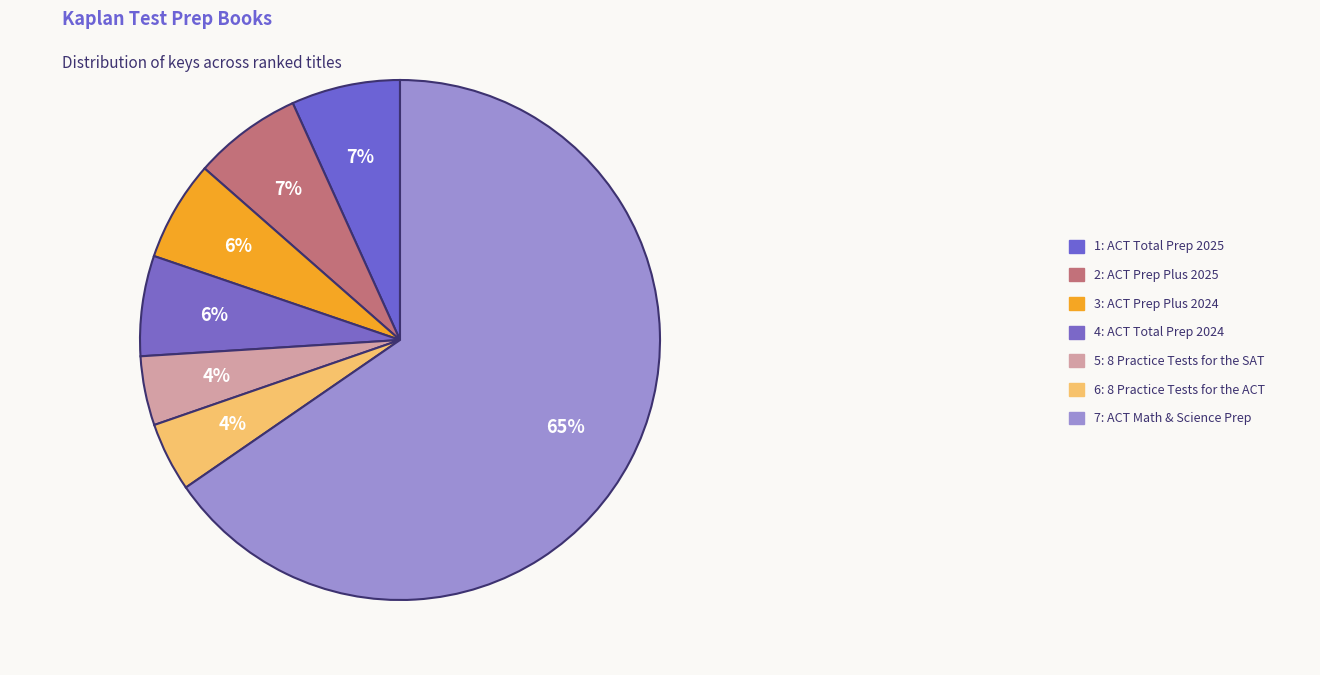

To the nearest percent, what is the combined percentage of 1: ACT Total Prep 2025 and 4: ACT Total Prep 2024?

13%